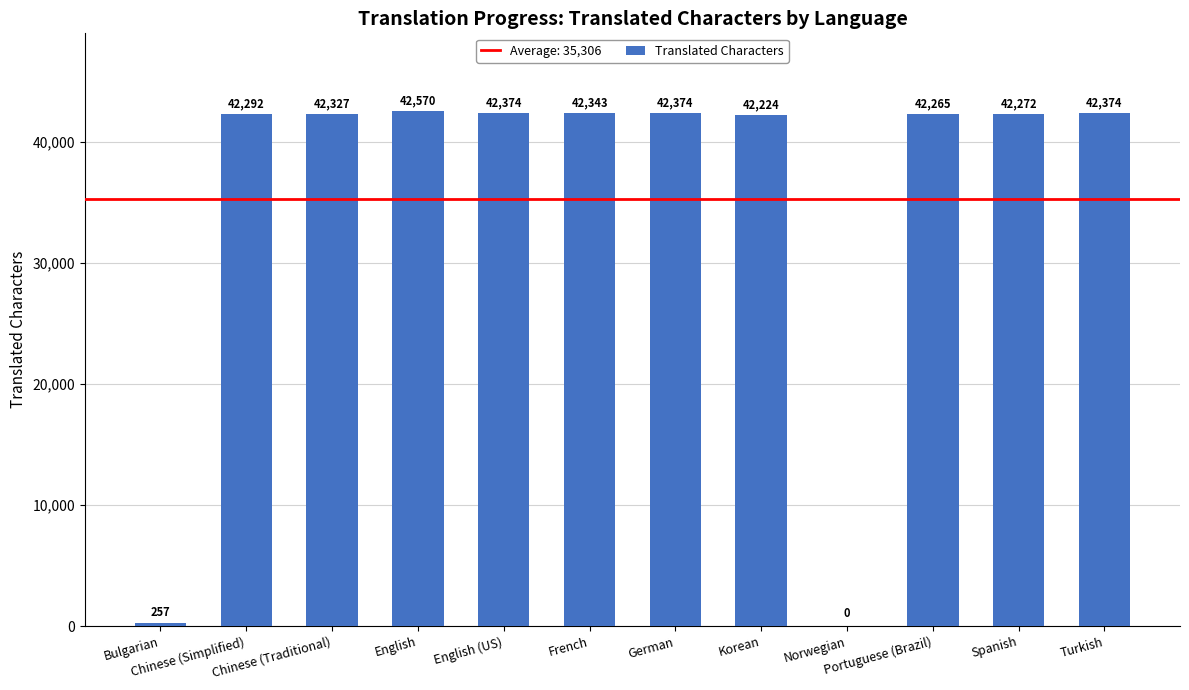

How many values are above zero?

11